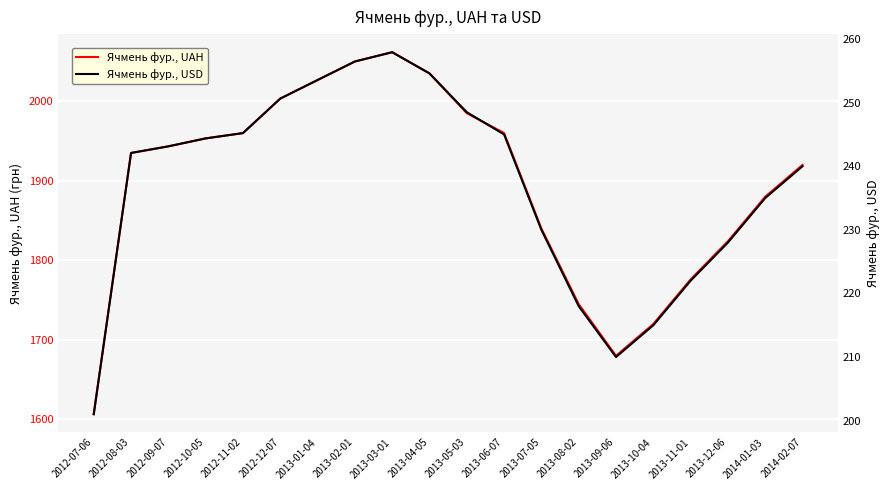

Where is Ячмень фур., UAH nearest to the value 1834?

2013-07-05